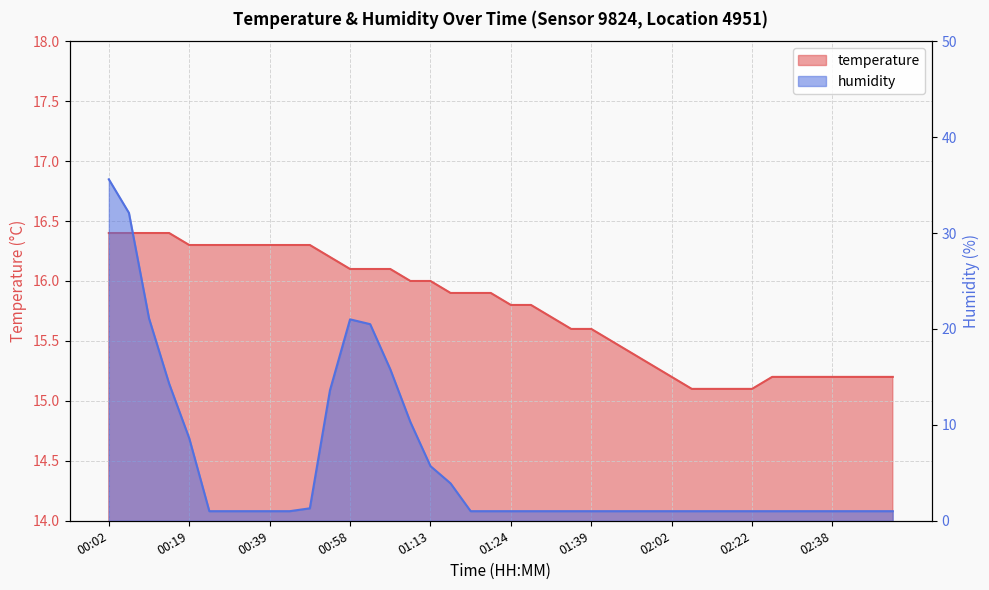

List the series in order of their peak value, lowest first.

temperature, humidity